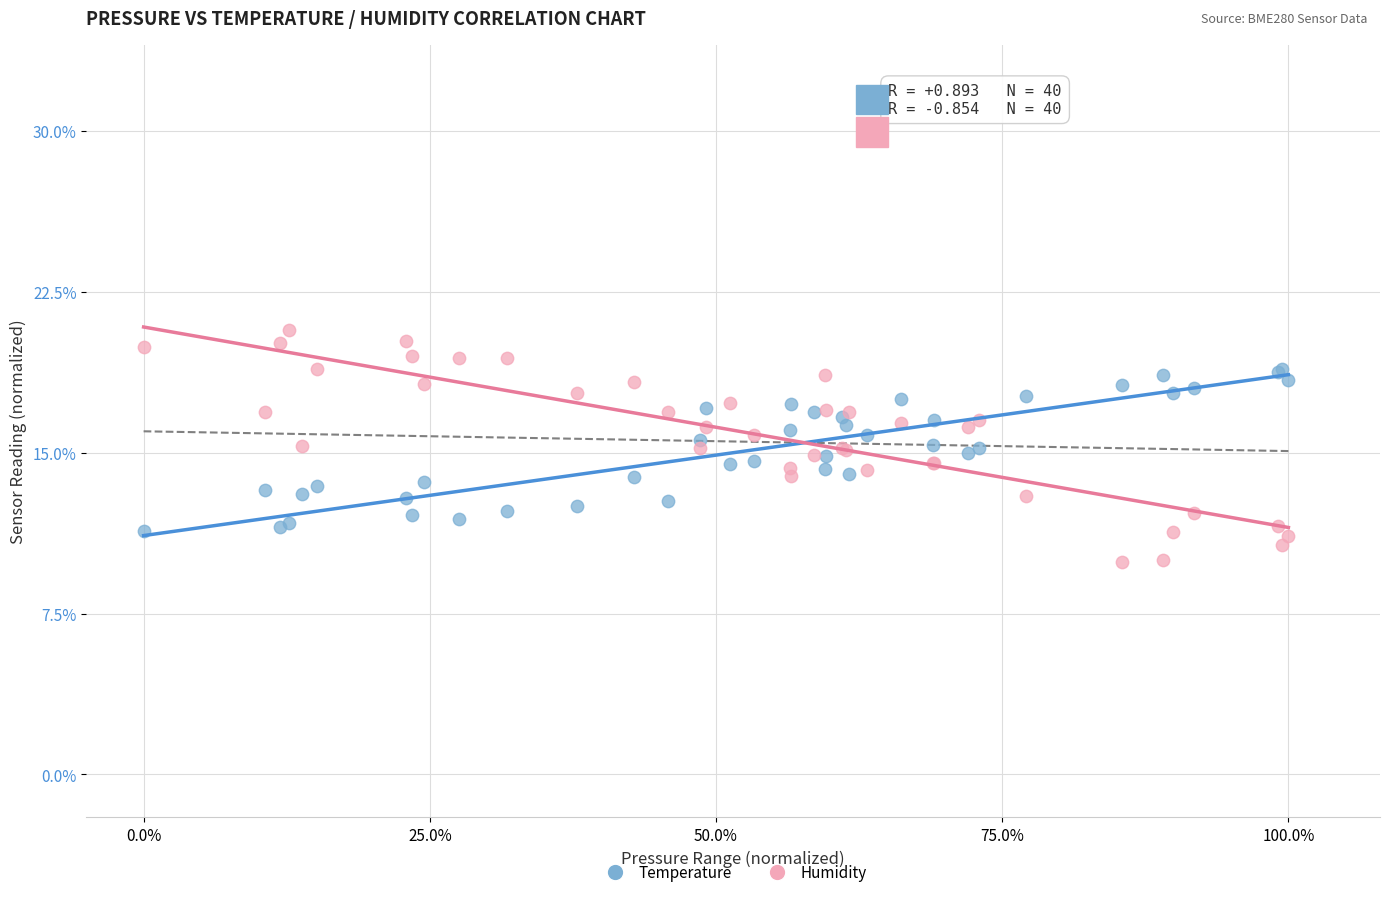

What are all the series names shown in the legend?

Temperature, Humidity